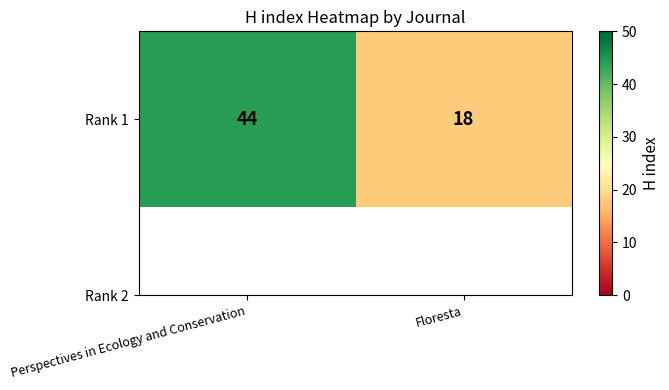

Between Perspectives in Ecology and Conservation and Floresta, which is larger?

Perspectives in Ecology and Conservation